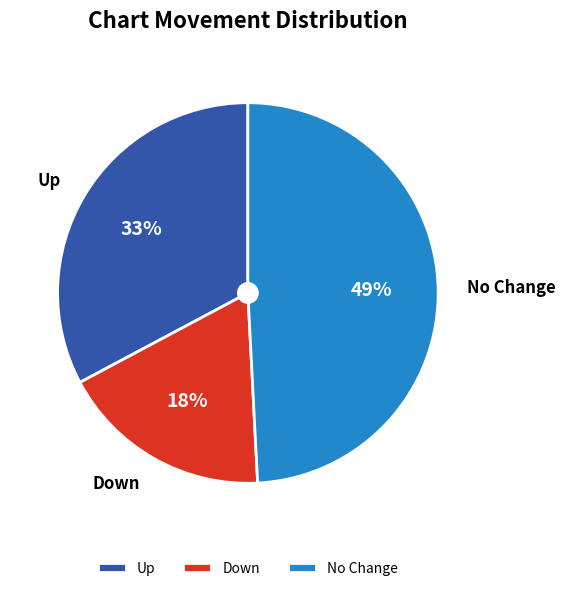

To the nearest percent, what portion does Down represent?

18%